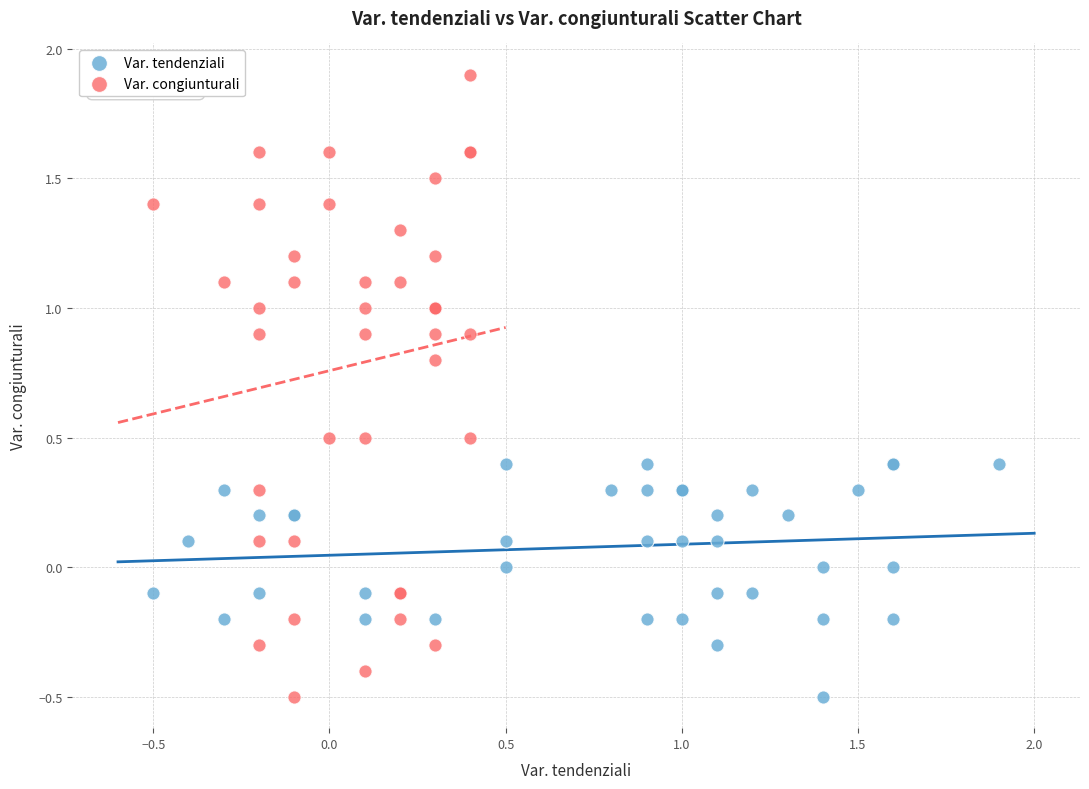

Which series has the largest Y range (max minus min)?

Var. congiunturali